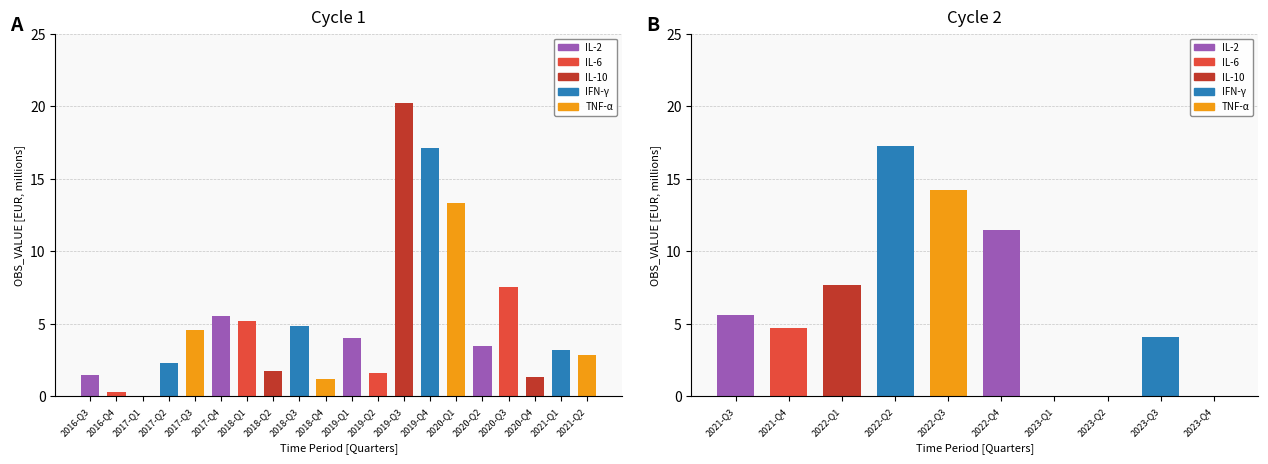

The value at 2016-Q4 is 0.6. True or false?

False